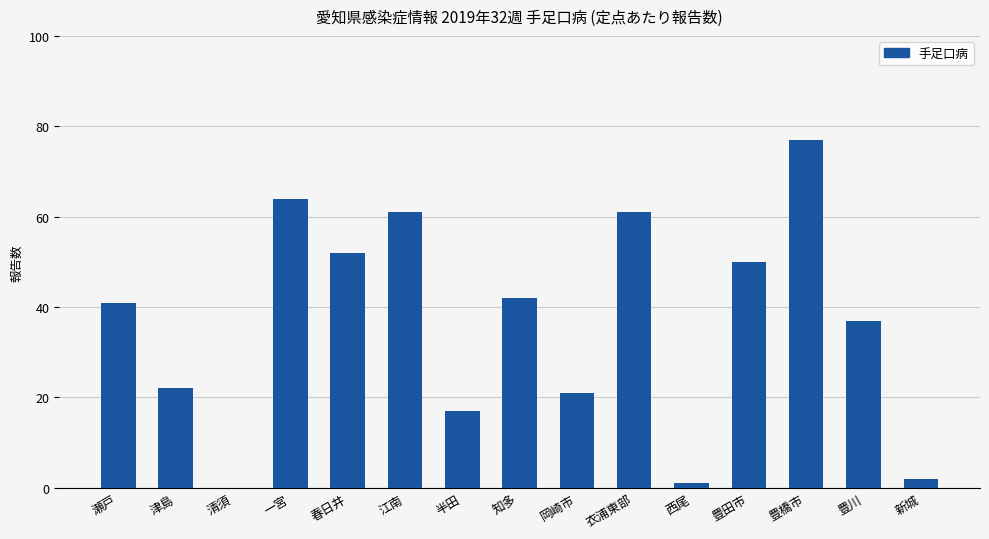

How many data points does each series have?

15